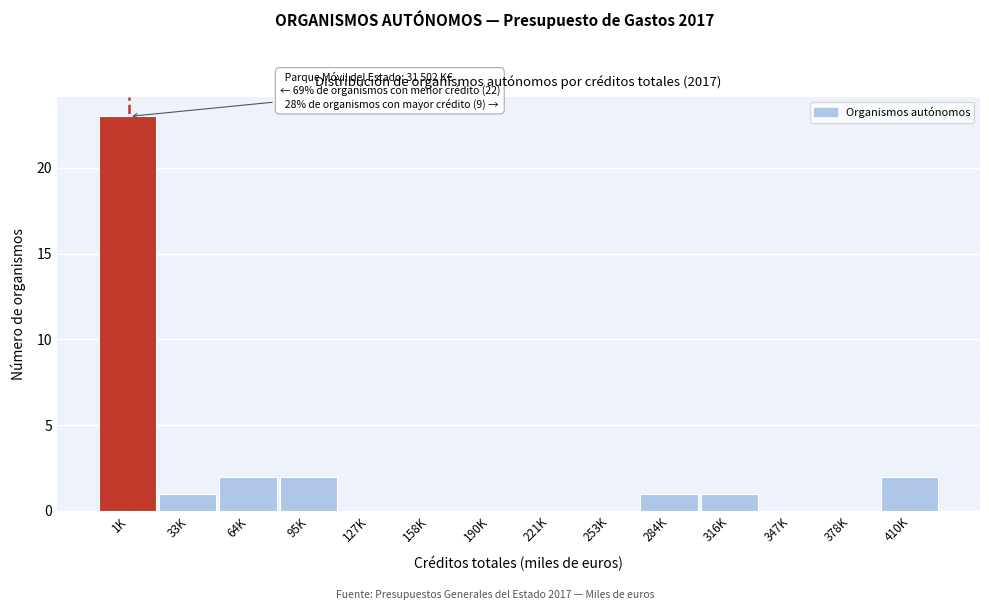

Reading right to left, list all the values displayed in this chart.

410K=2	378K=0	347K=0	316K=1	284K=1	253K=0	221K=0	190K=0	158K=0	127K=0	95K=2	64K=2	33K=1	1K=23